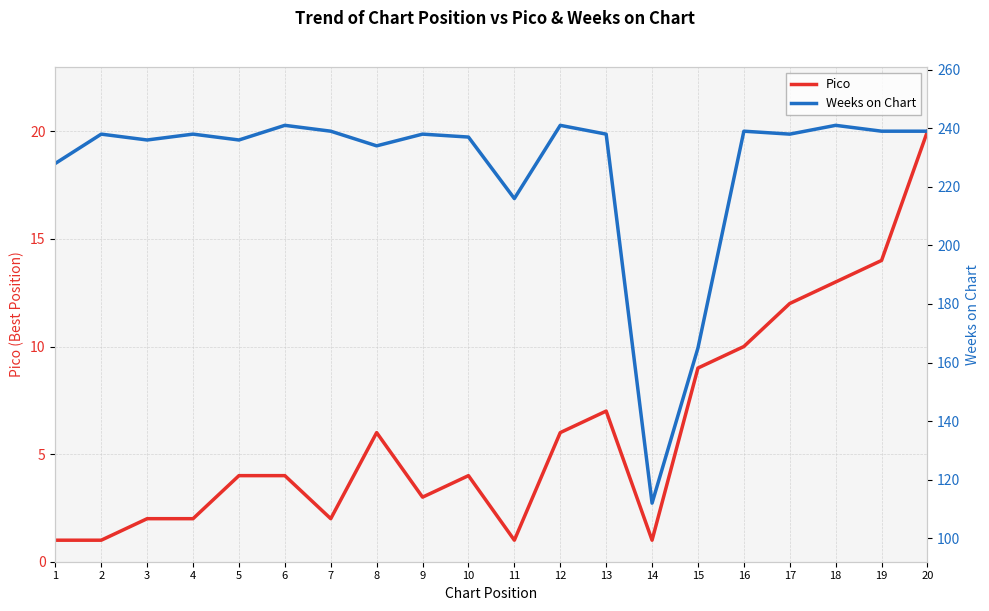

Is it true that Weeks on Chart equals 236 at 5?

True